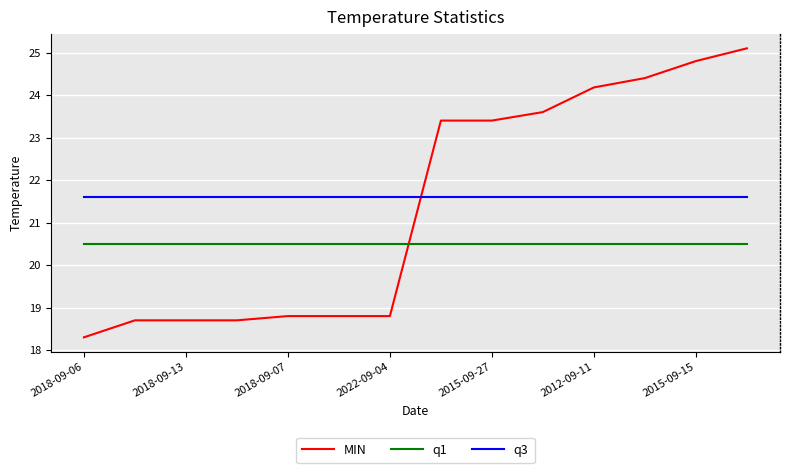

Which series has the largest range (max minus min)?

MIN